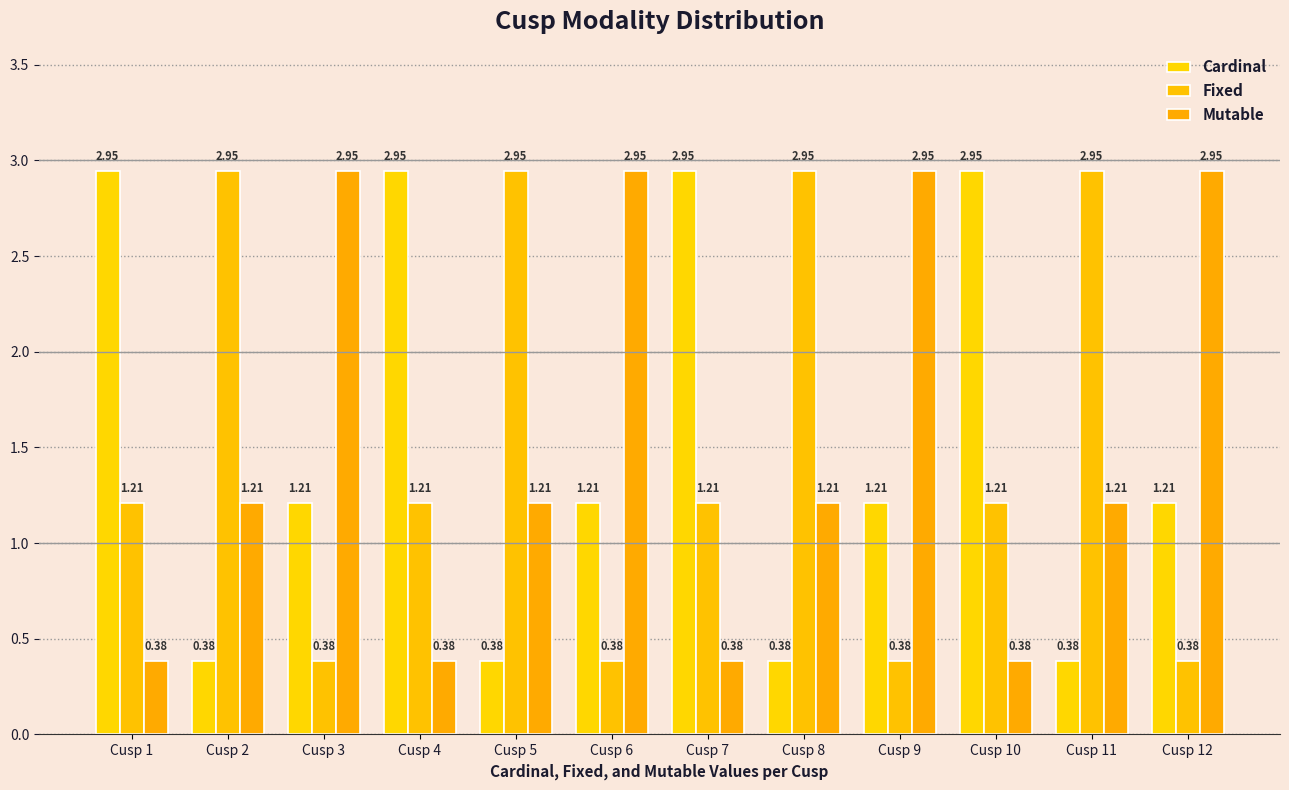

How many data points in Fixed are less than 1?

4